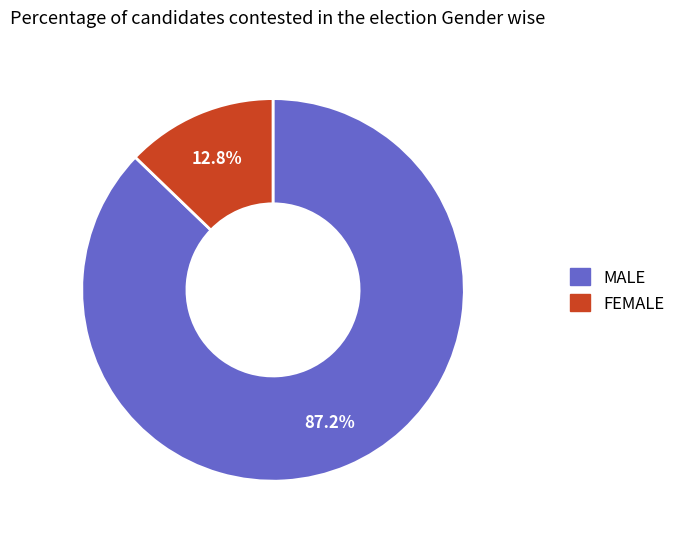

Does any single category account for the majority?

Yes